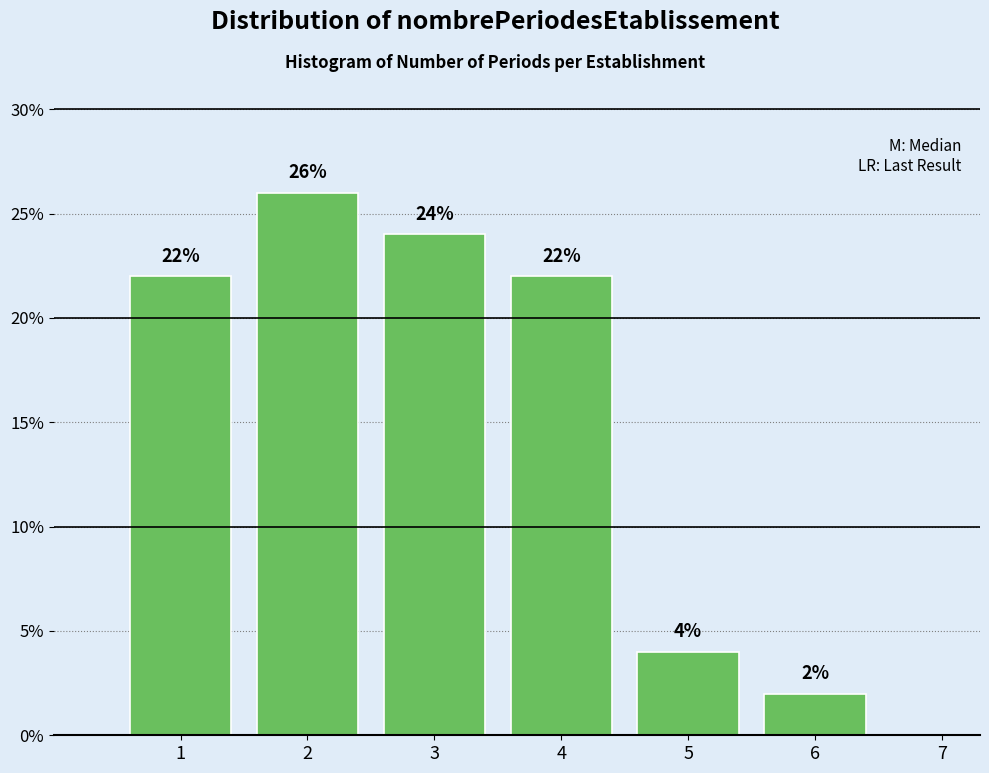

Reading left to right, extract all data points from this chart.

1=22	2=26	3=24	4=22	5=4	6=2	7=0